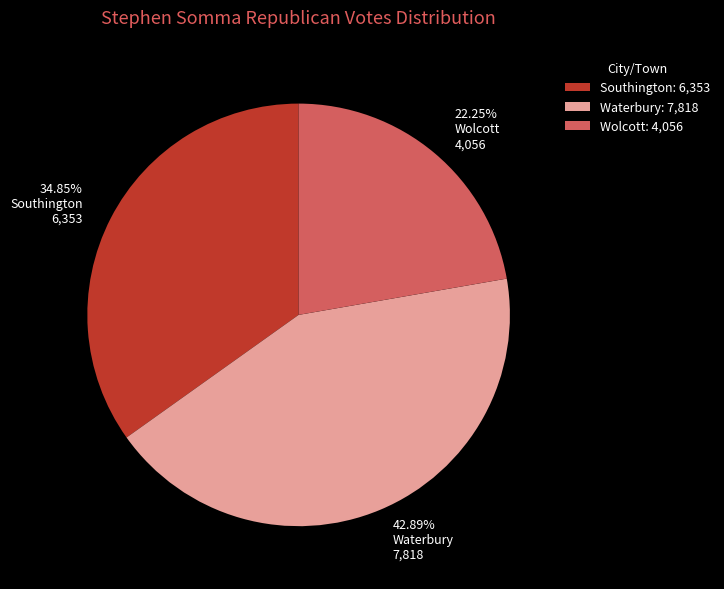

To the nearest percent, what is the difference between the Wolcott and Southington slice percentages?

13%